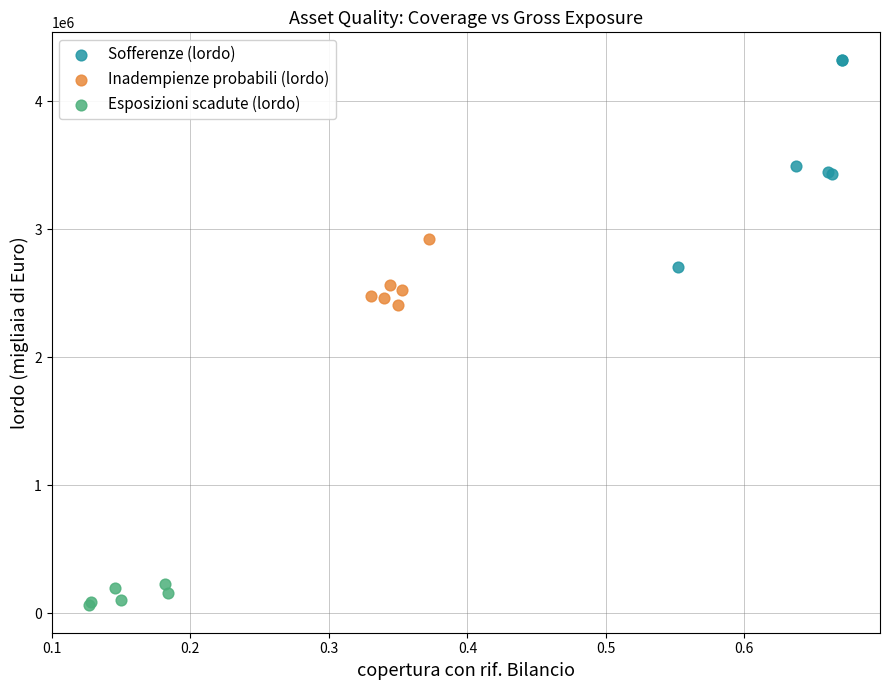

What are all the series names shown in the legend?

Sofferenze (lordo), Inadempienze probabili (lordo), Esposizioni scadute (lordo)